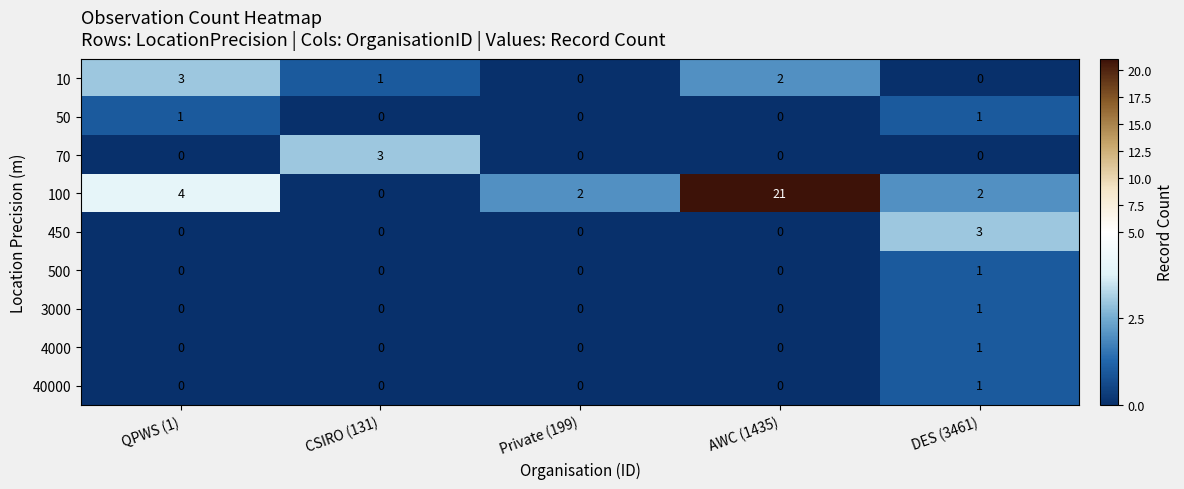

How many series are shown in this chart?

9